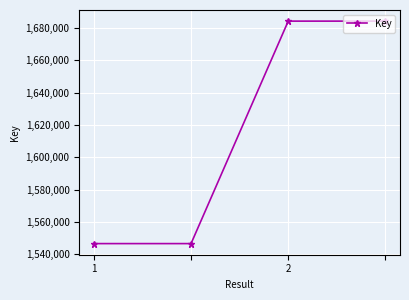

Count the number of data series in this chart.

1